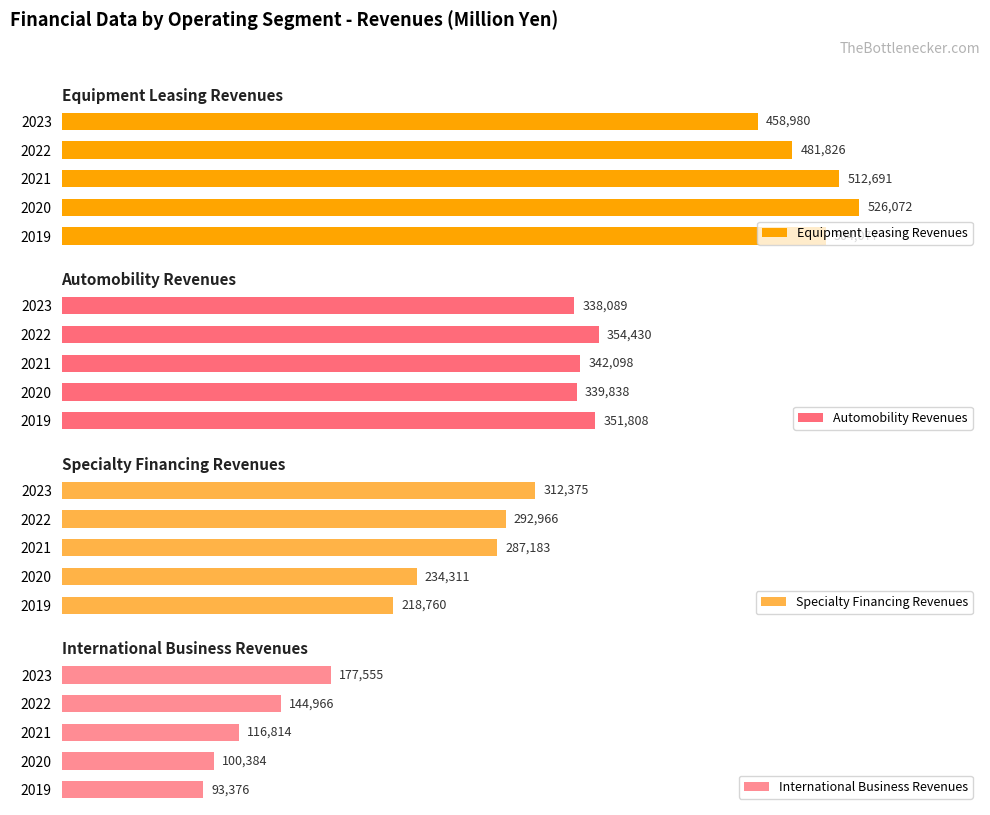

Between 2021 and 2023, which is larger?

2021